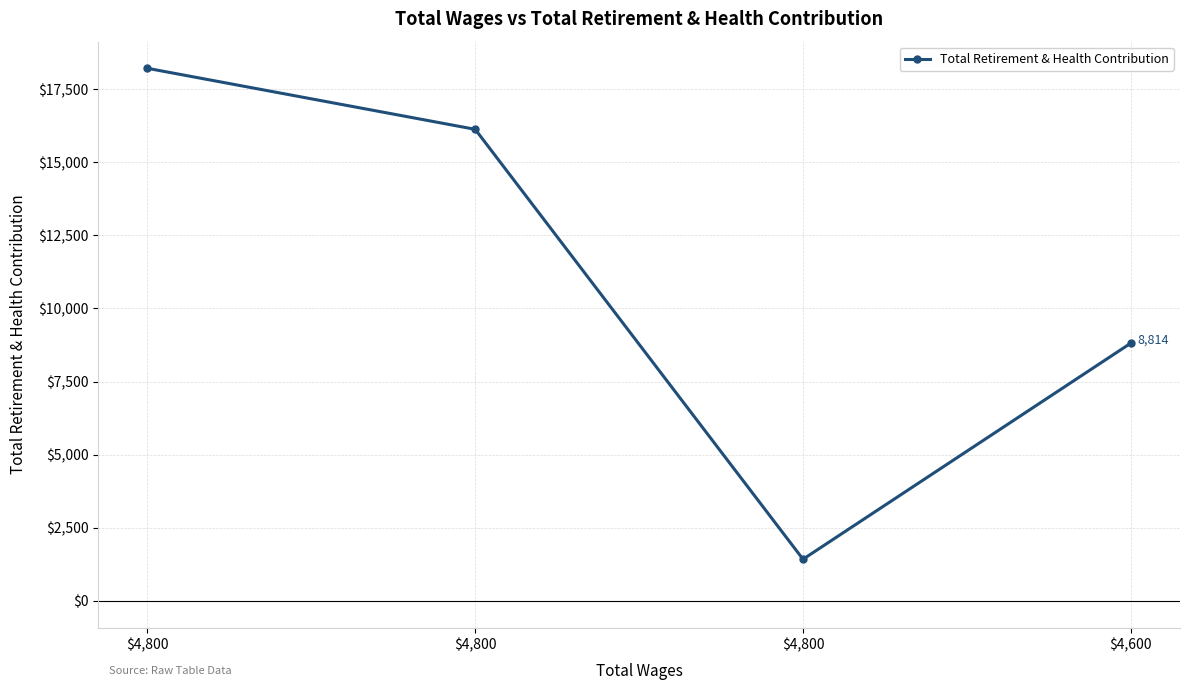

Does the chart have visible grid lines?

Yes